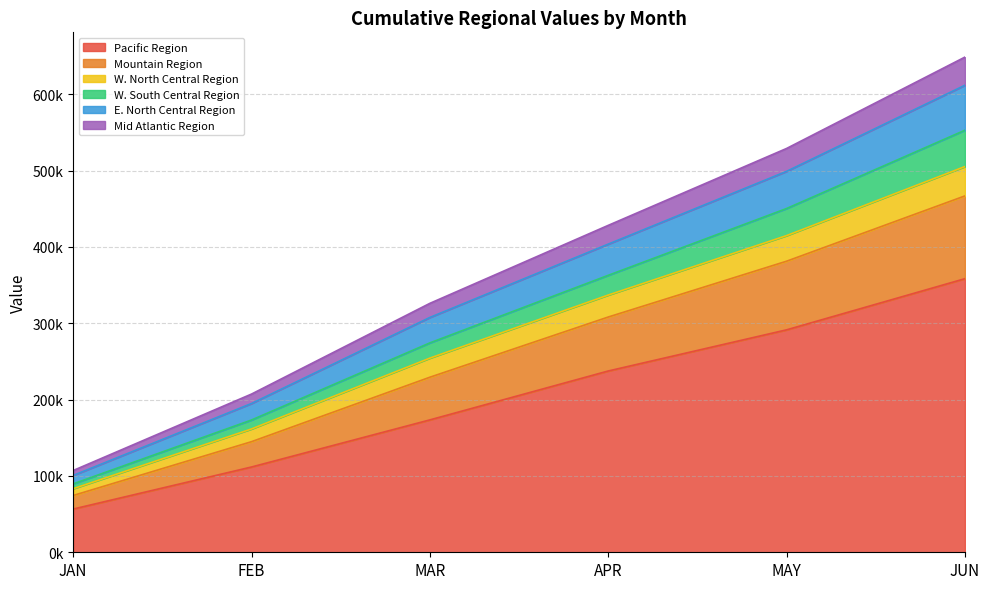

What are all the series names shown in the legend?

Pacific Region, Mountain Region, W. North Central Region, W. South Central Region, E. North Central Region, Mid Atlantic Region